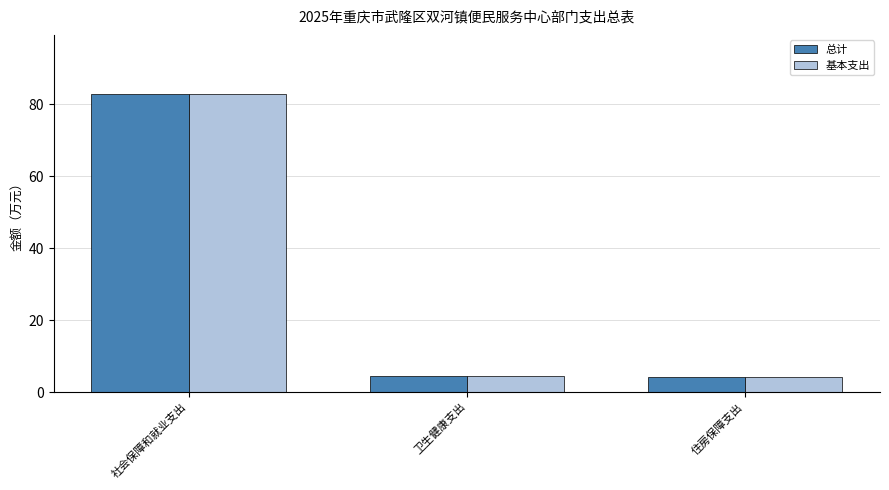

What is the approximate value of 基本支出 at 社会保障和就业支出?

82.7